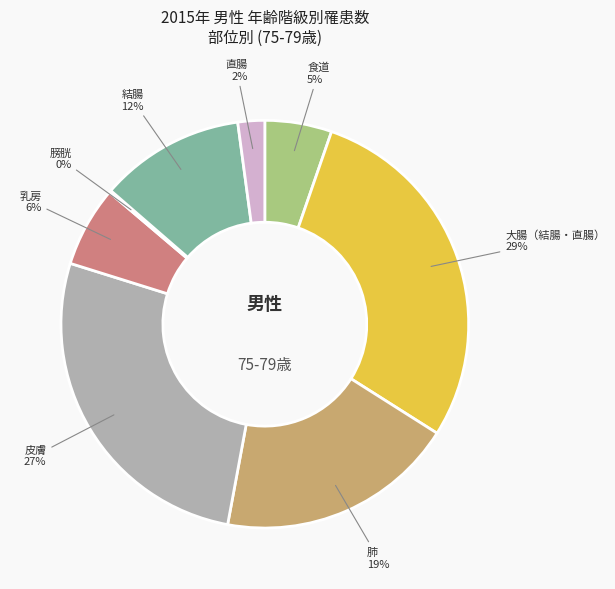

To the nearest percent, what is the average slice percentage?

12%